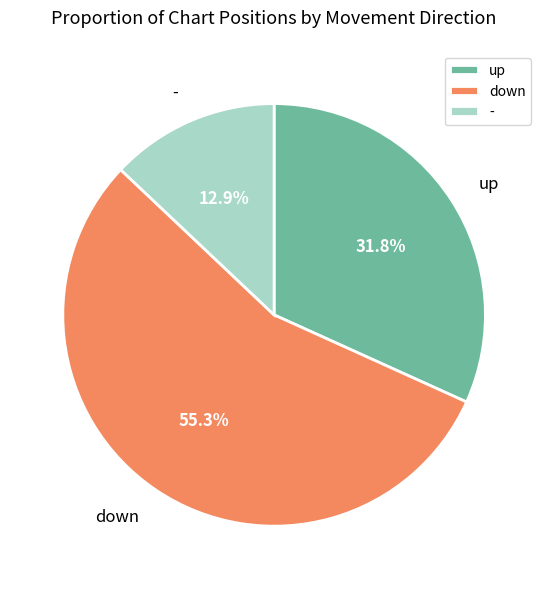

How much of the chart is everything except -?

87.1%